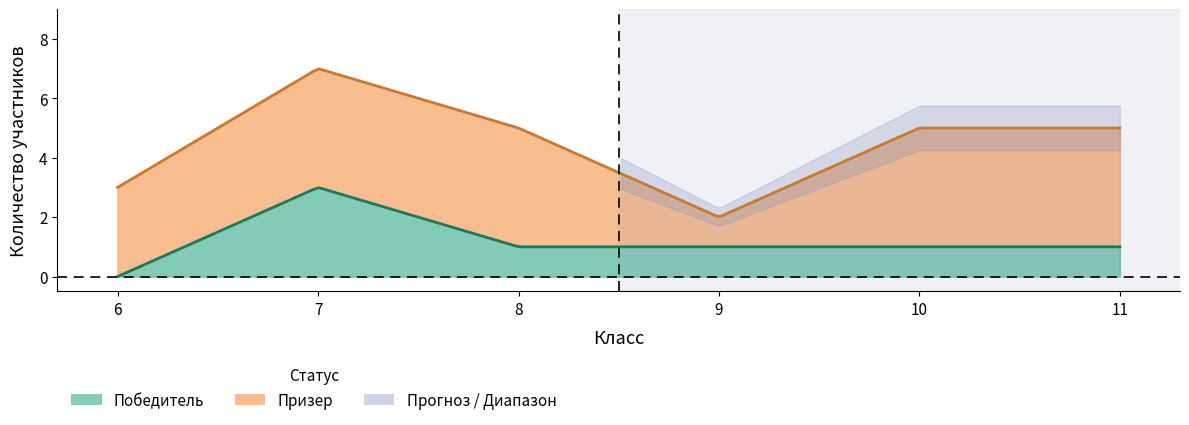

How many positive values does the Победитель series have?

5